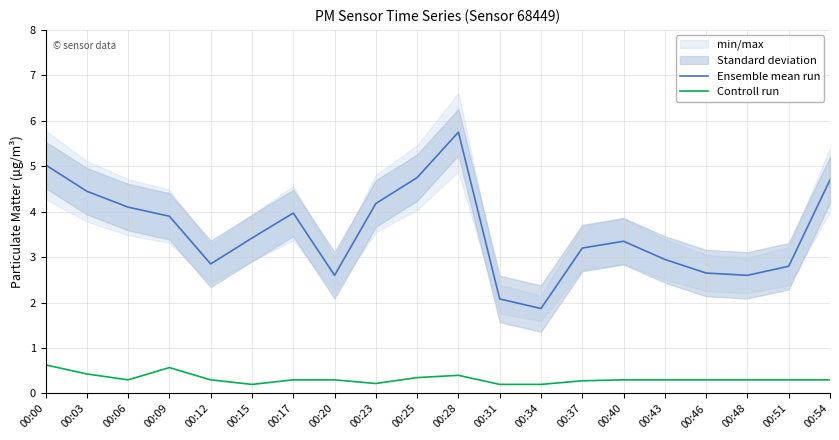

Which label corresponds to the smallest value in the chart?

00:15